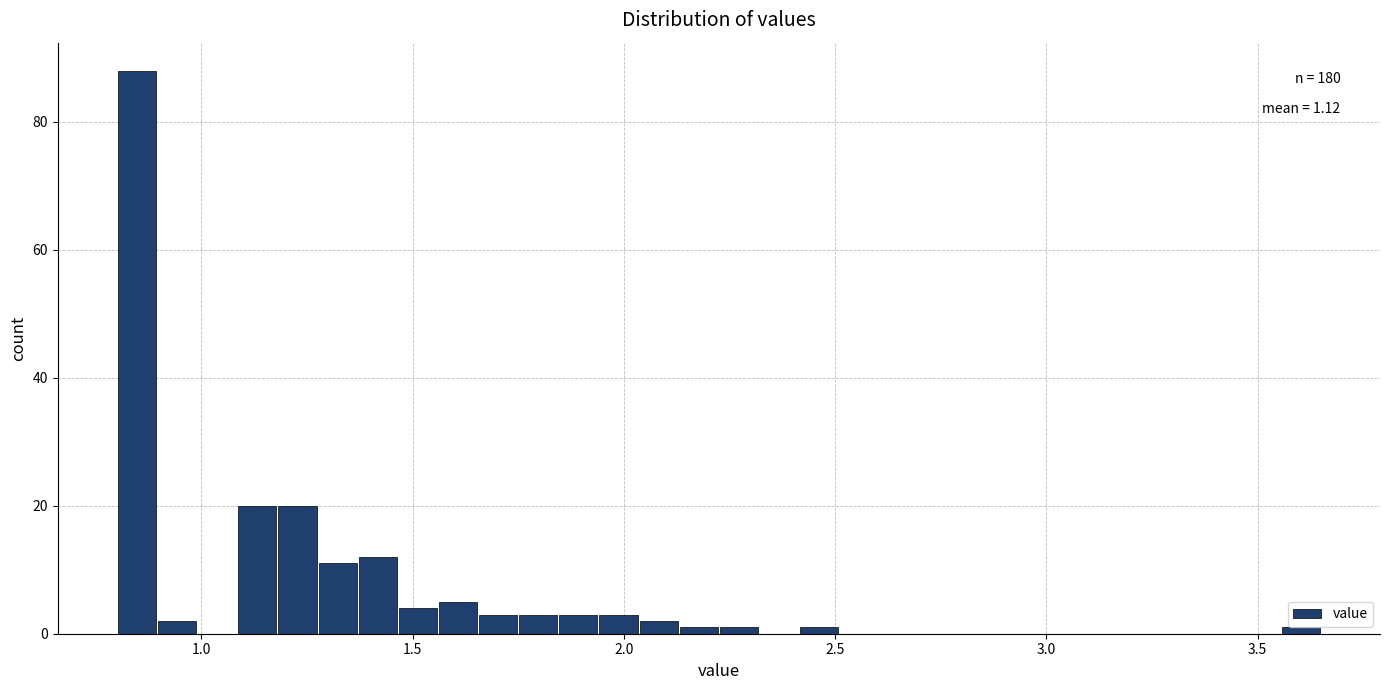

Around what value on the x-axis is the tallest bar? Give the approximate position of its centre, as read against the axis.

0.85